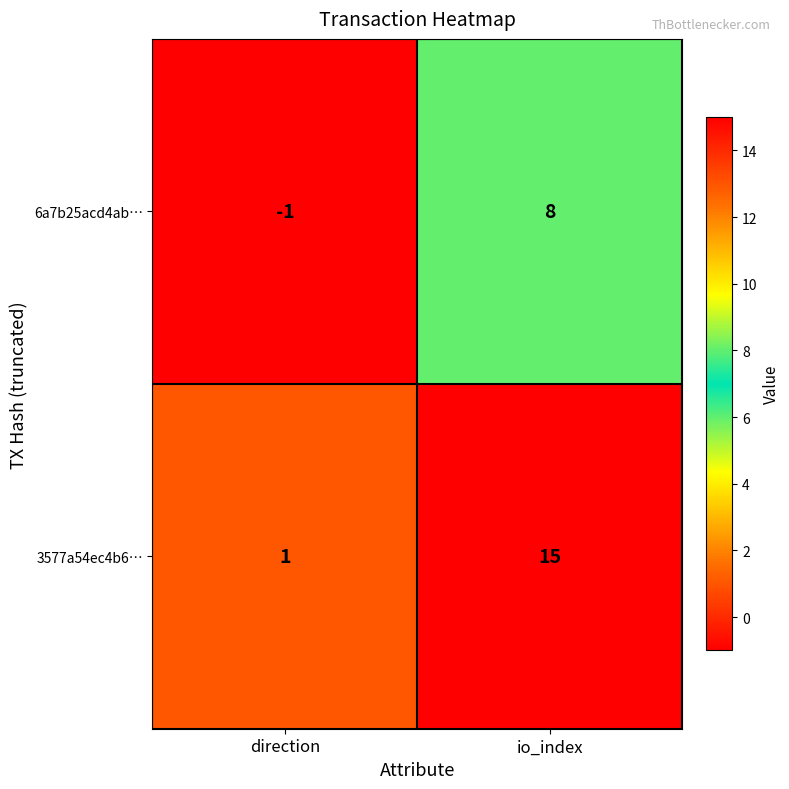

Which label corresponds to the largest value in the chart?

io_index